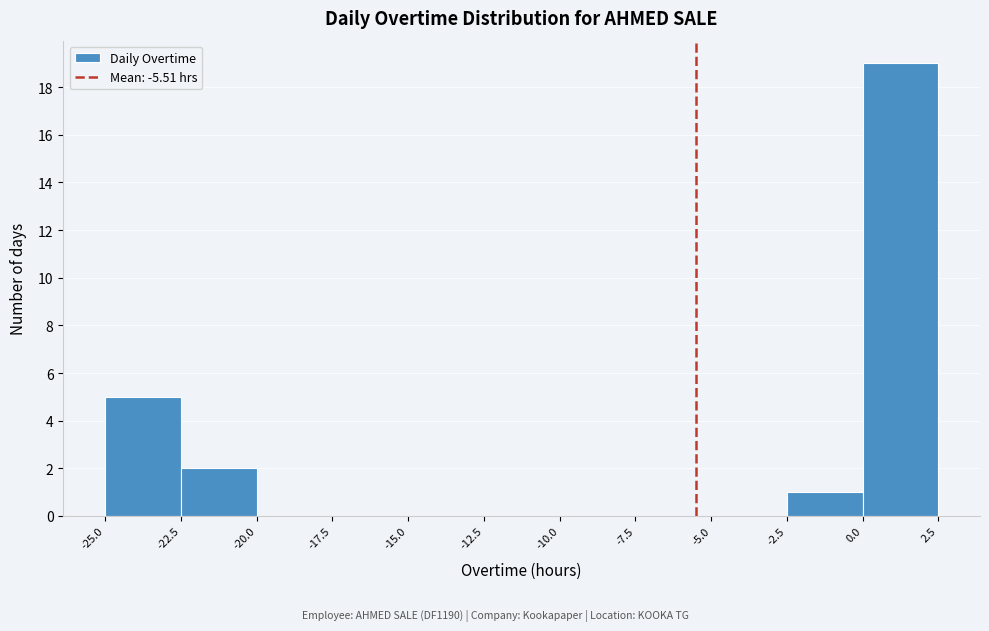

Which range on the x-axis has the tallest bar?

0.0 to 2.5